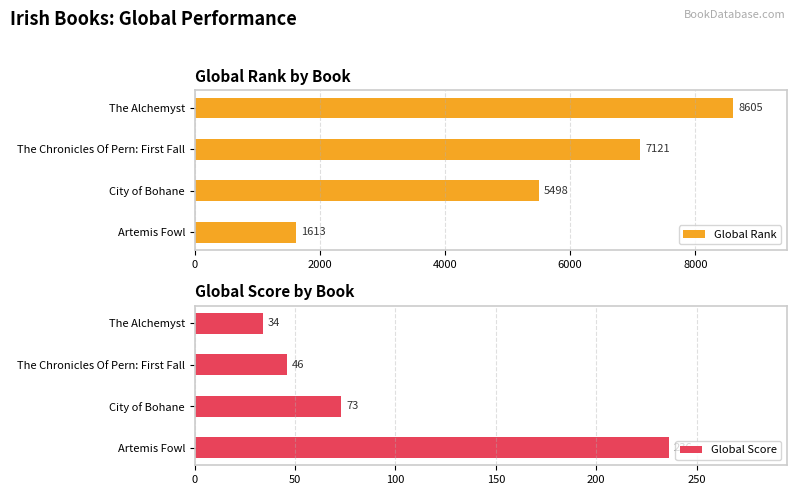

Count the number of categories in the chart.

4